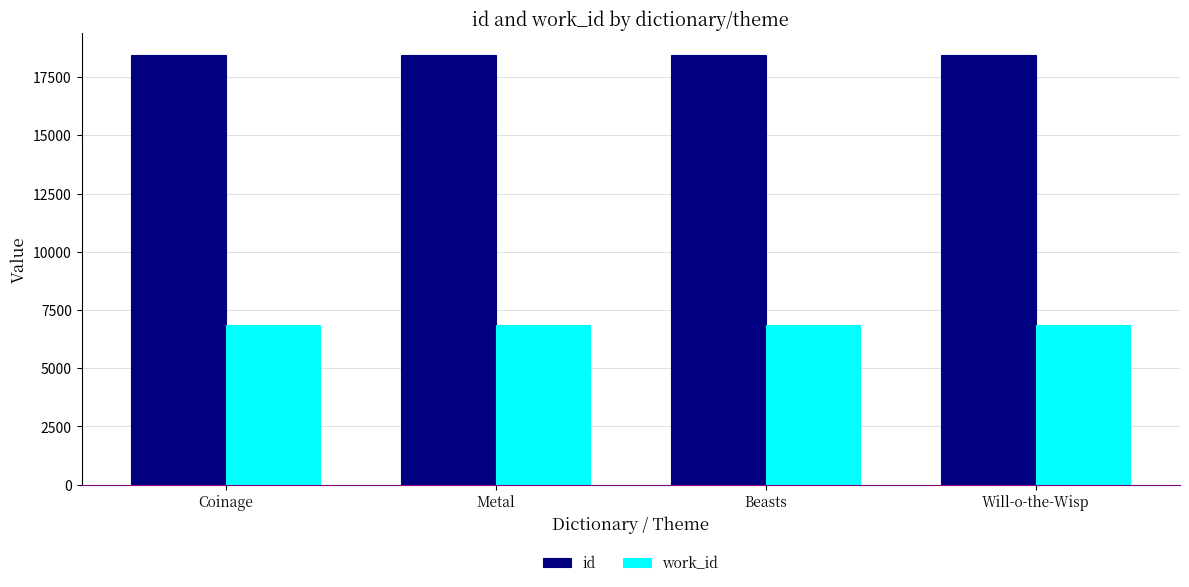

What is the highest value of the work_id series?

6859